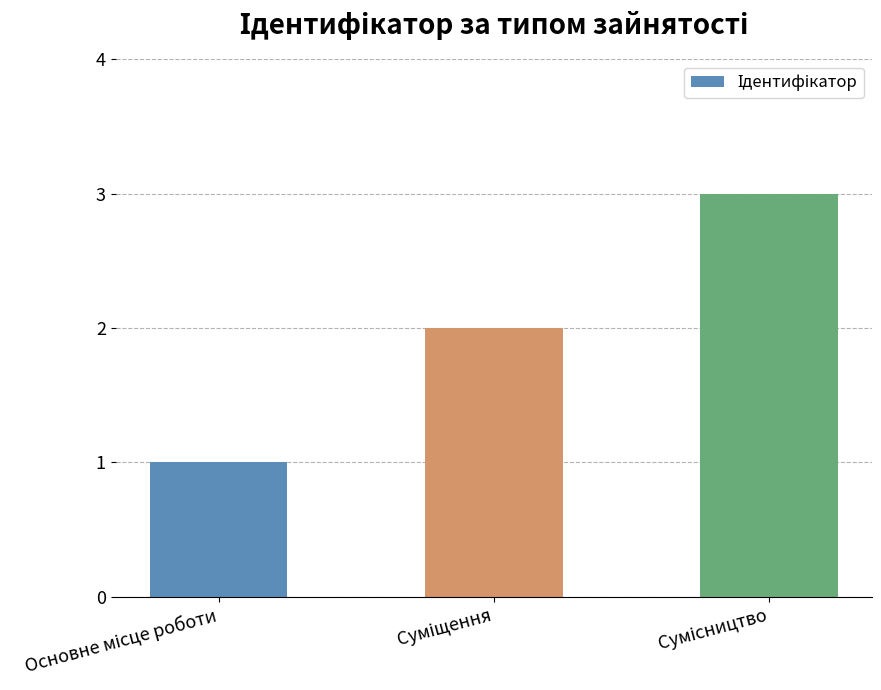

What is the maximum value shown in the chart?

3